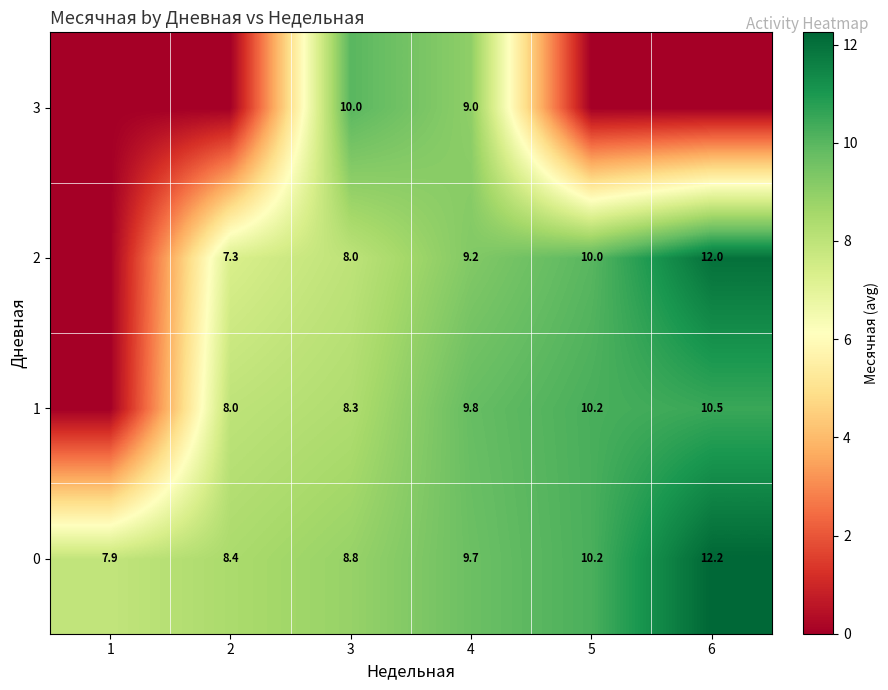

What is the difference between the maximum and second lowest values in the 0 series?

3.8